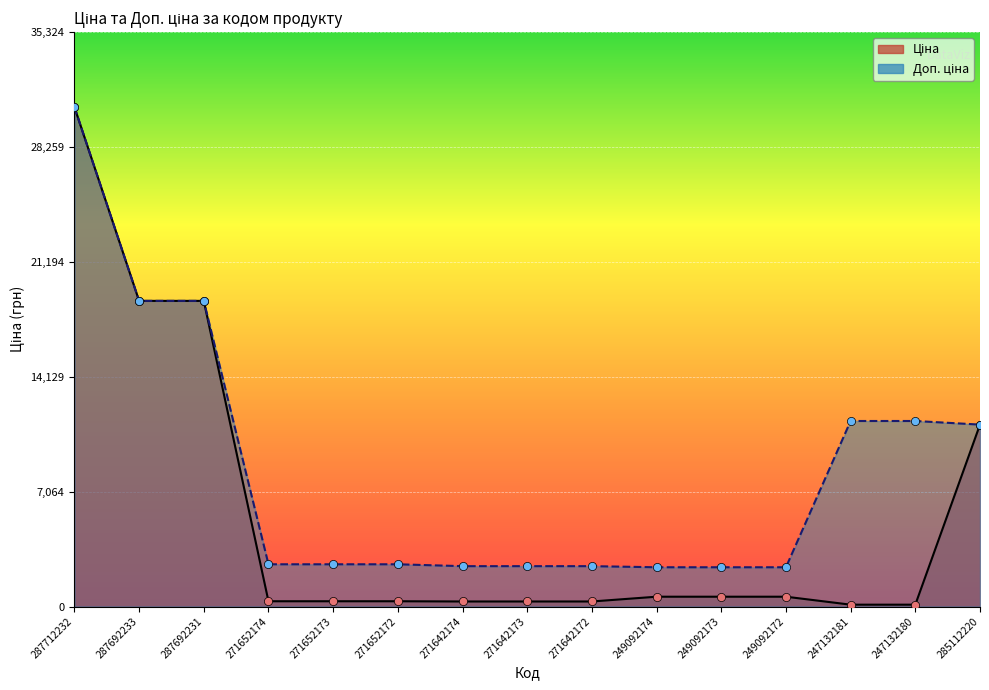

Which series contains the highest Y value?

Ціна